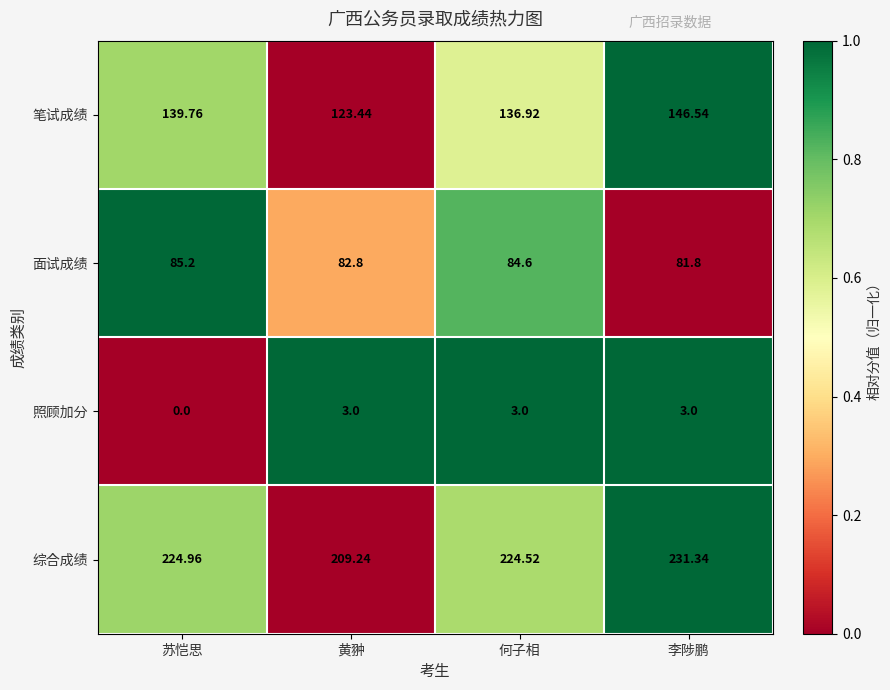

List the series in order of their peak value, lowest first.

照顾加分, 面试成绩, 笔试成绩, 综合成绩